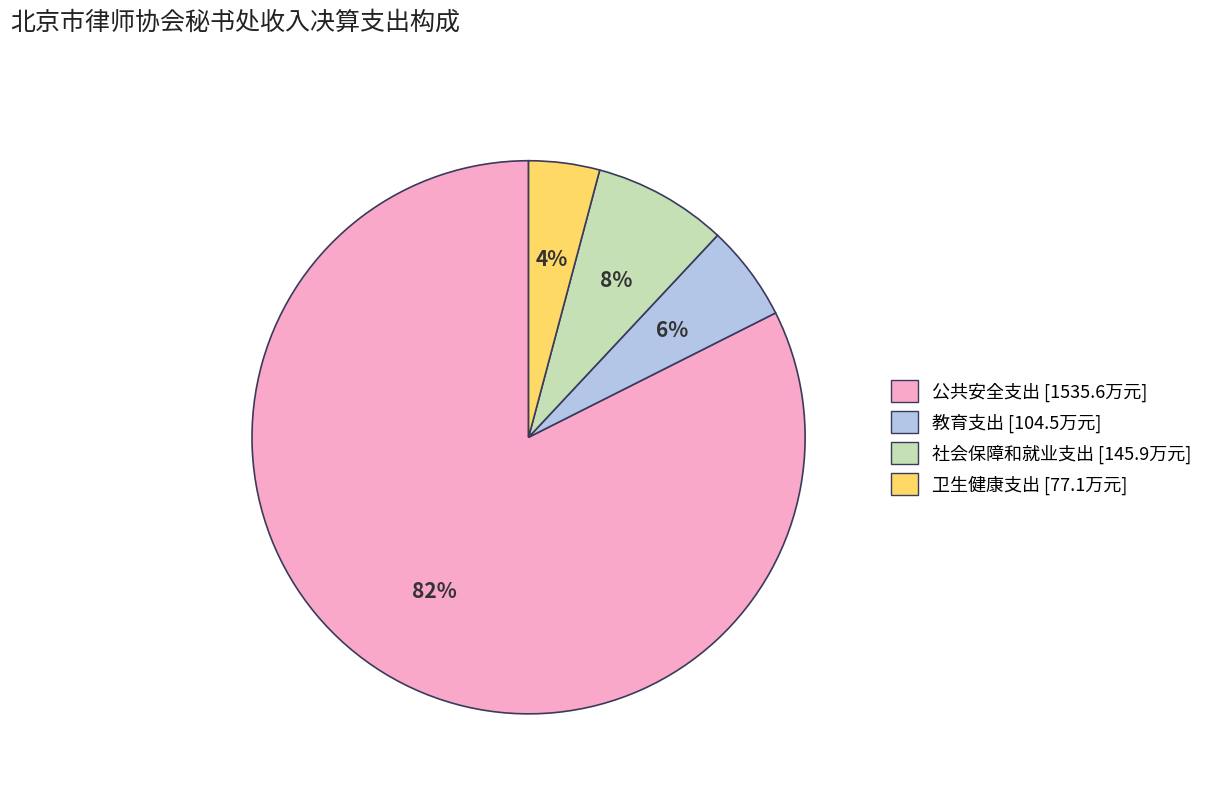

Rank the categories by value from lowest to highest.

卫生健康支出, 教育支出, 社会保障和就业支出, 公共安全支出